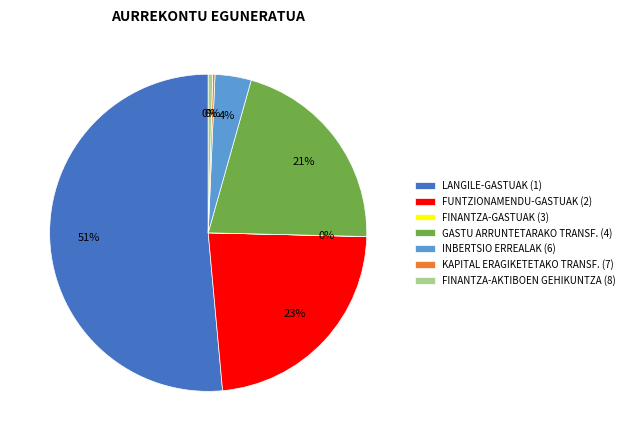

The INBERTSIO ERREALAK slice represents 4% of the pie. True or false?

True